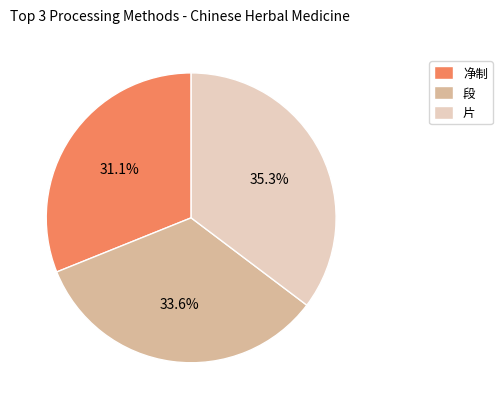

What is the largest slice in the pie chart?

片